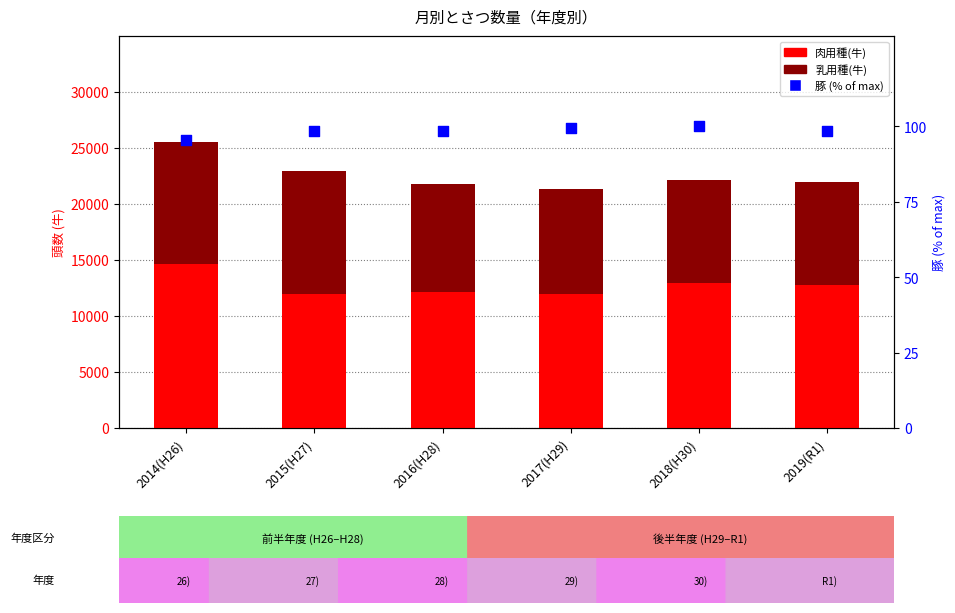

What are all the series names shown in the legend?

肉用種(牛), 乳用種(牛), 豚 (% of max)